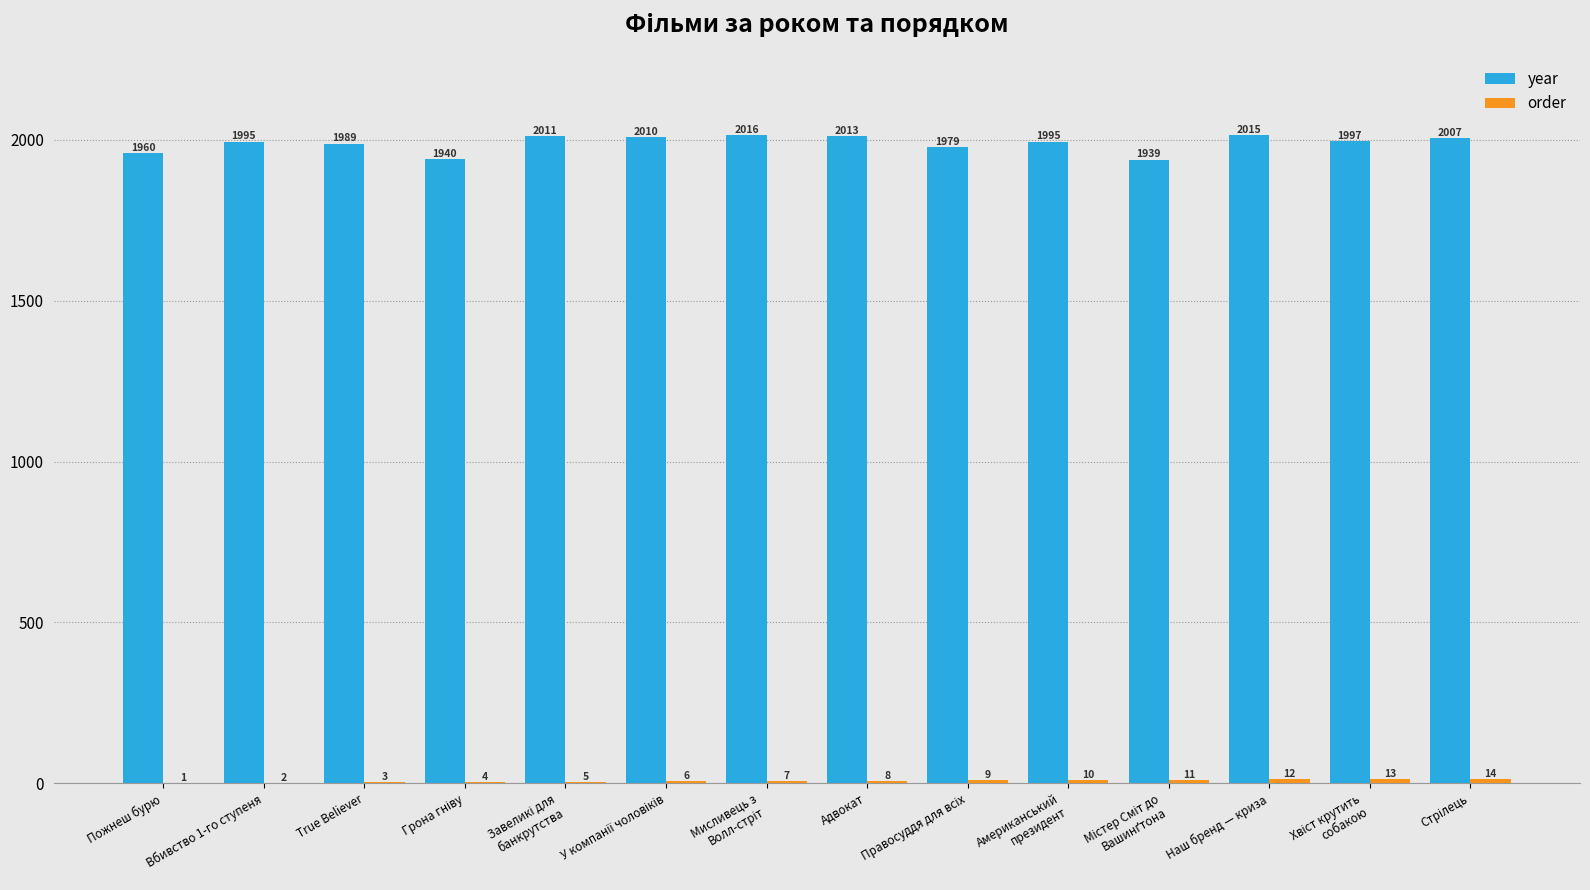

What is the sum of all year values?

27866